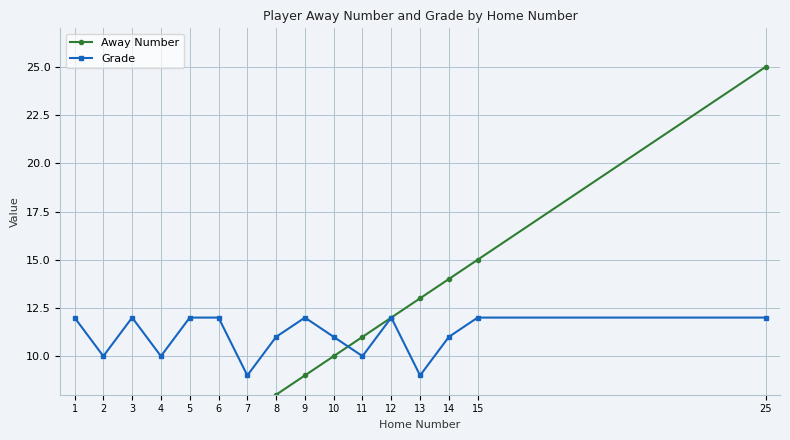

What are all the series names shown in the legend?

Away Number, Grade